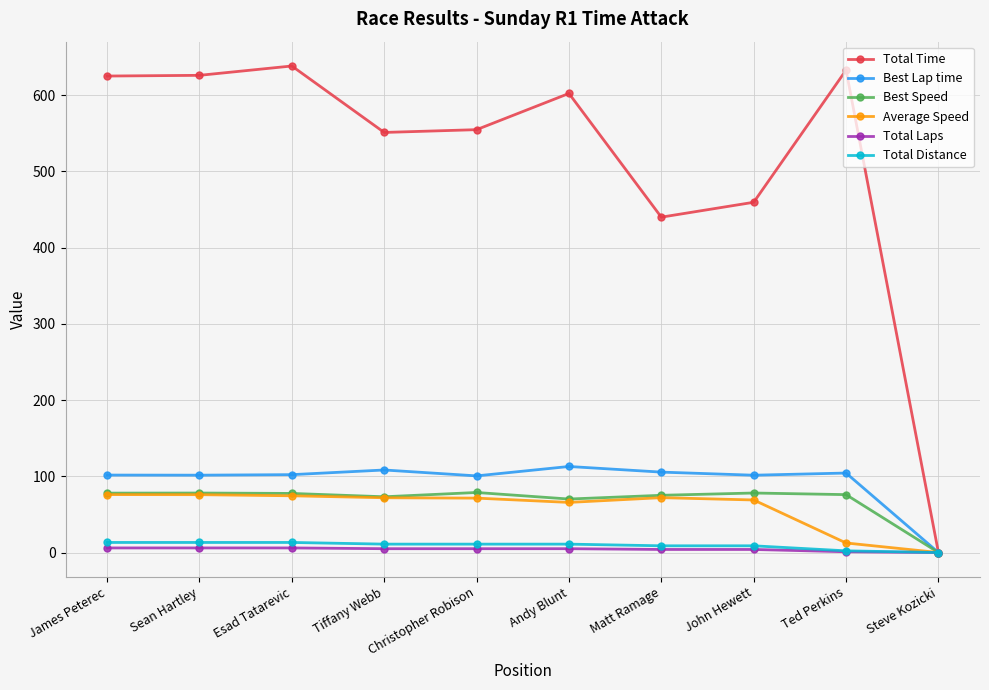

What is the label of the 4th point from the right?

Matt Ramage